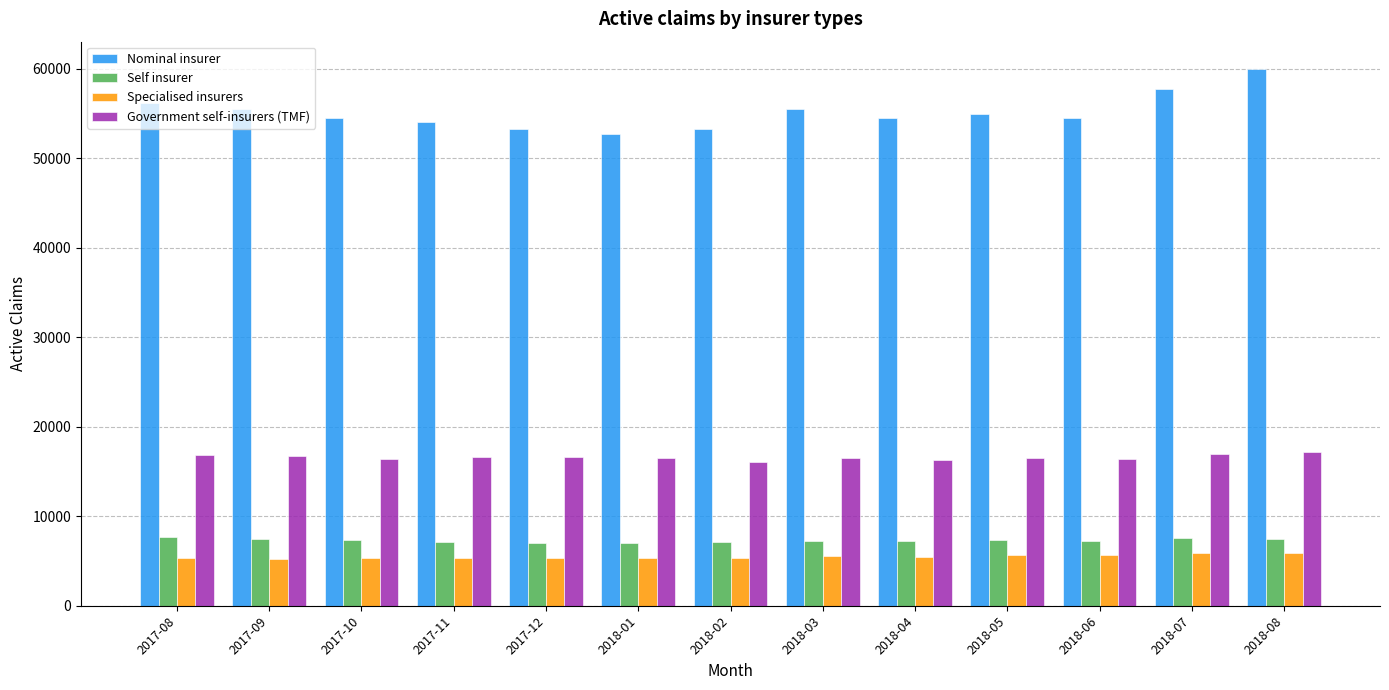

Which series changed the most between 2017-12 and 2018-06?

Nominal insurer